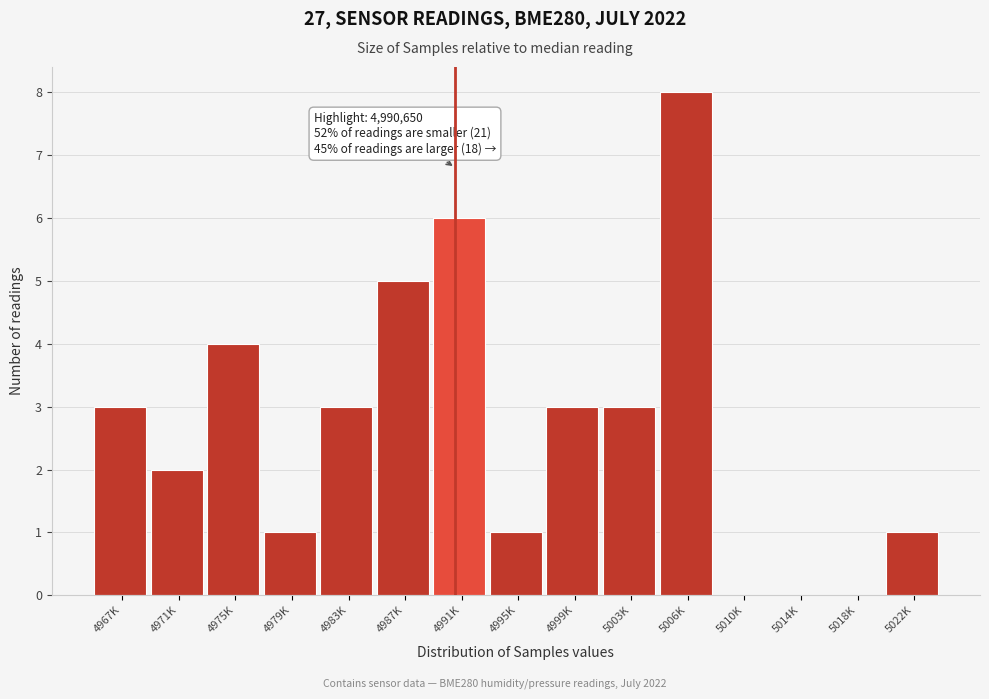

Reading left to right, transcribe all the data shown in this chart.

4967K=3	4971K=2	4975K=4	4979K=1	4983K=3	4987K=5	4991K=6	4995K=1	4999K=3	5003K=3	5006K=8	5010K=0	5014K=0	5018K=0	5022K=1